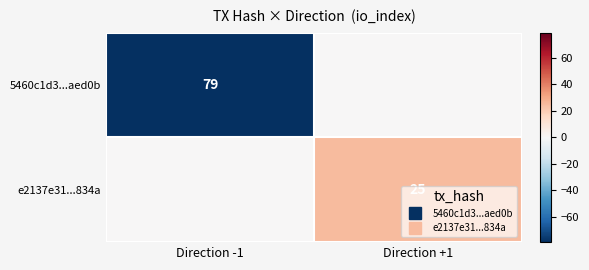

Which label corresponds to the smallest value in the chart?

Direction -1